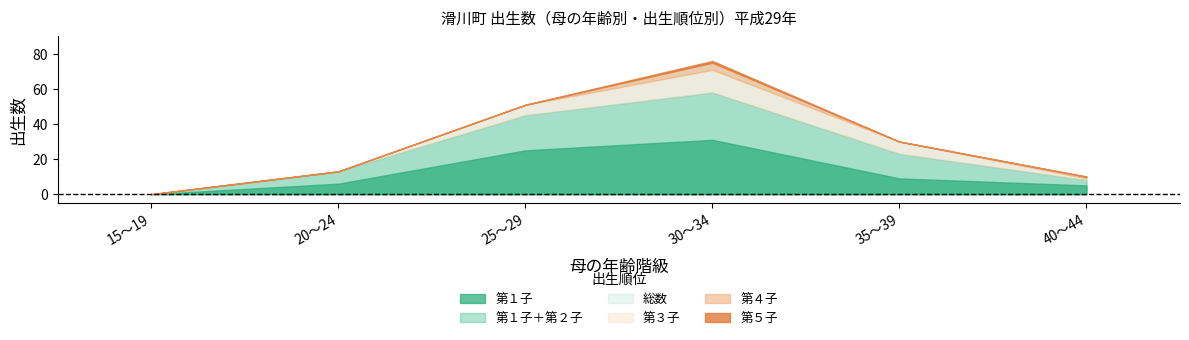

Which series has the widest spread of values?

総数